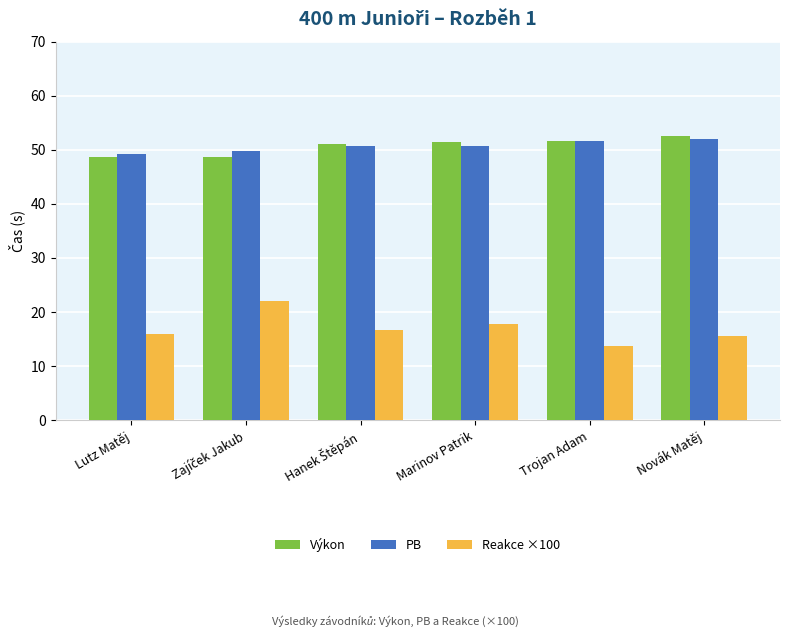

What is the difference between the maximum and minimum values in the Reakce ×100 series?

8.3